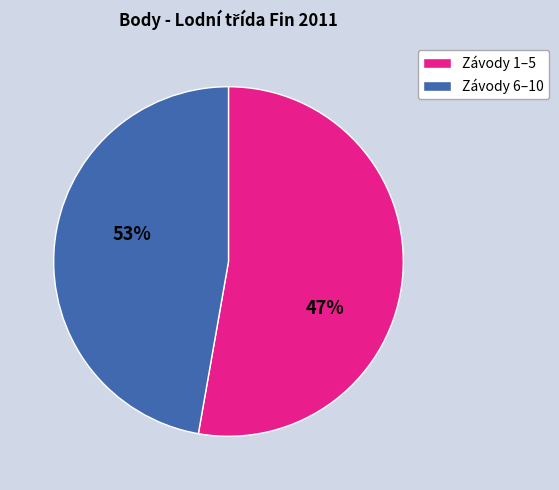

Is there a majority slice in this chart?

Yes